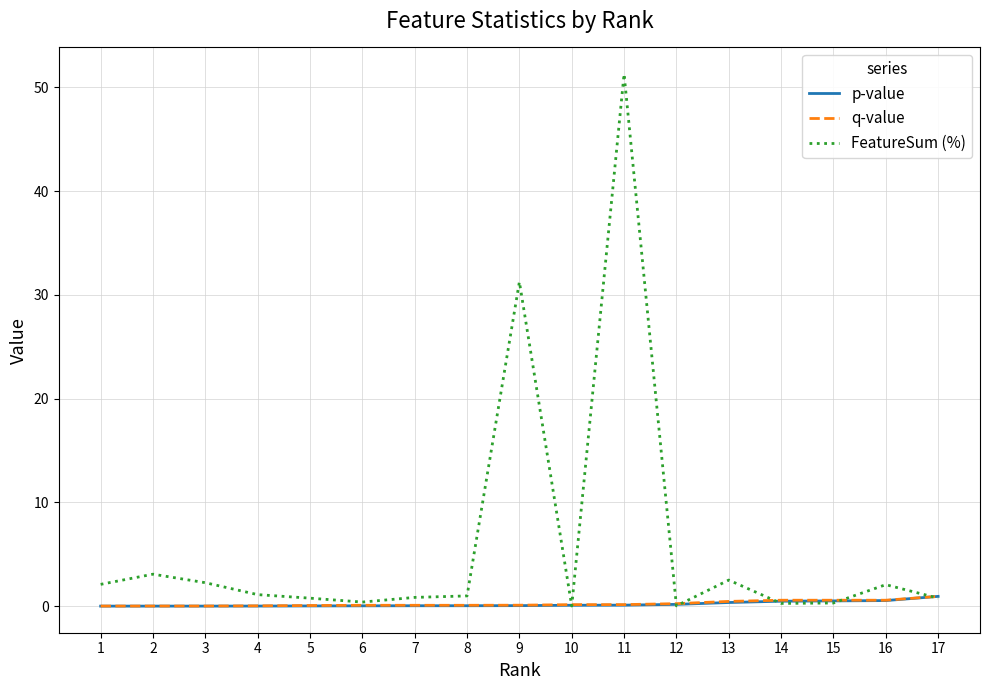

Which series has the widest spread of values?

FeatureSum (%)